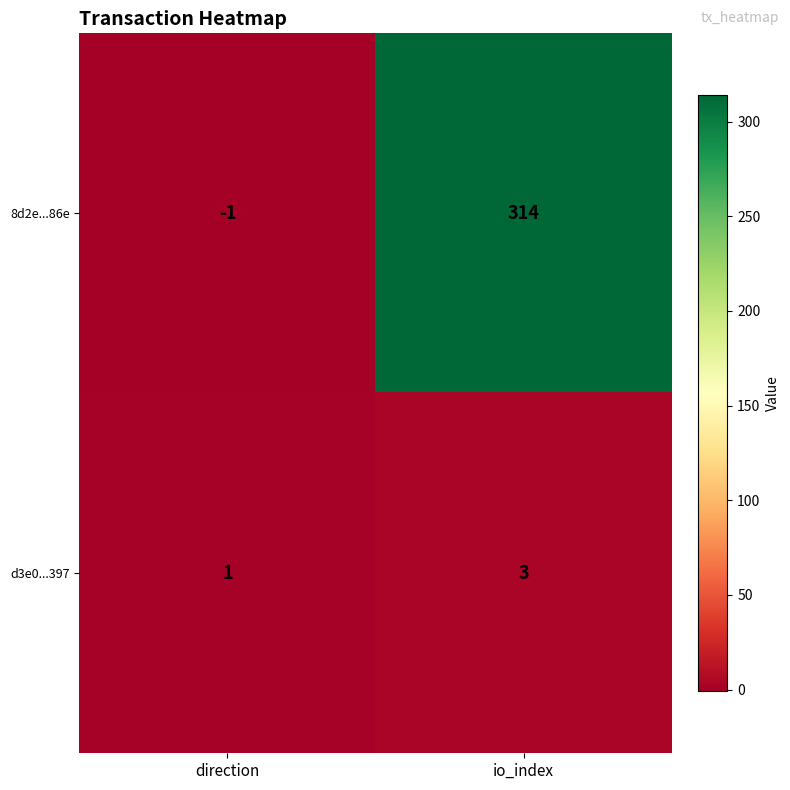

Is it true that d3e0...397 equals 3 at io_index?

True